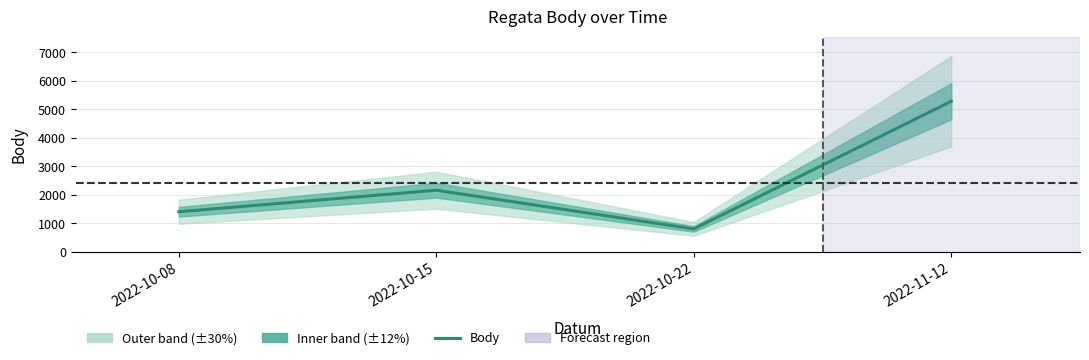

Which has a higher value, 2022-10-08 or 2022-10-22?

2022-10-08